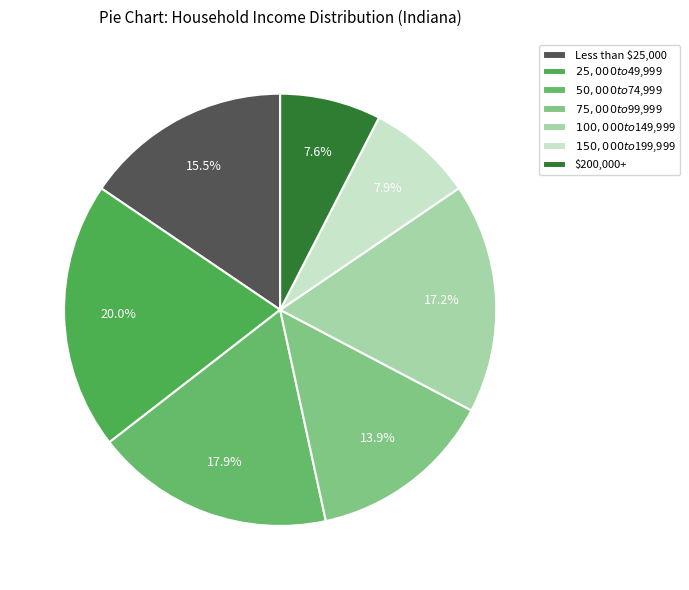

True or false: $75,000 to $99,999 accounts for 14% of the total.

True